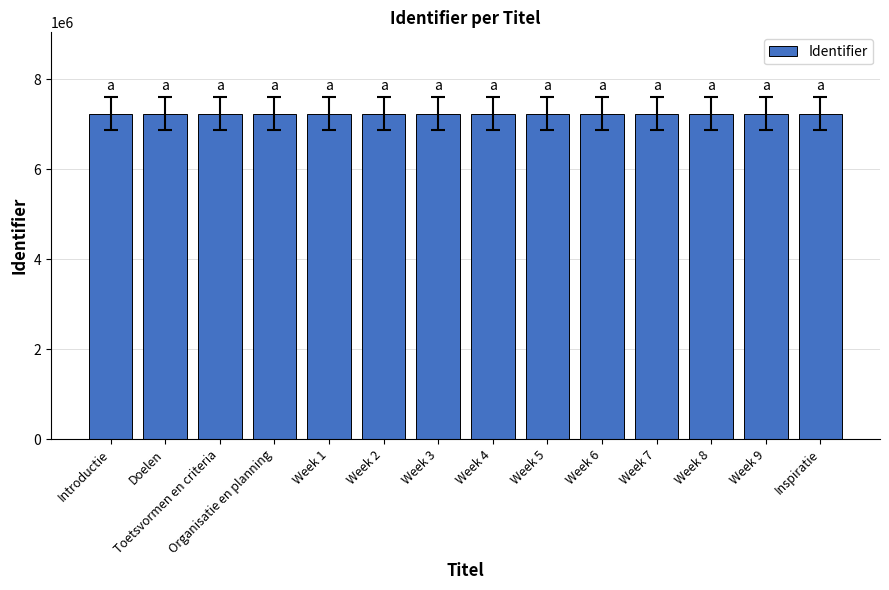

What value does the data have at Week 5, to the nearest 10?

7238050